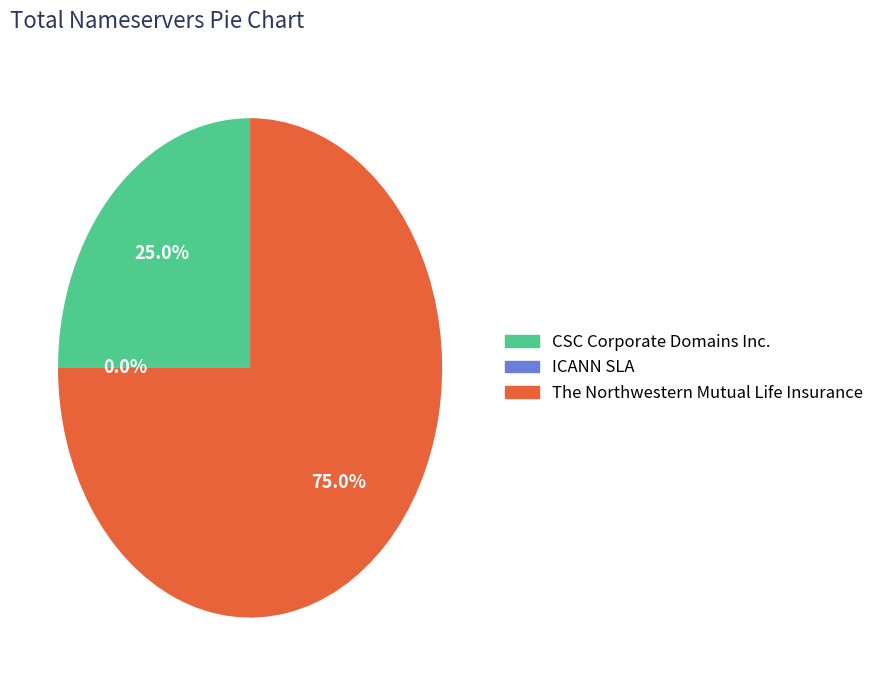

To the nearest percent, what is the difference between the largest and smallest slice percentages?

75%